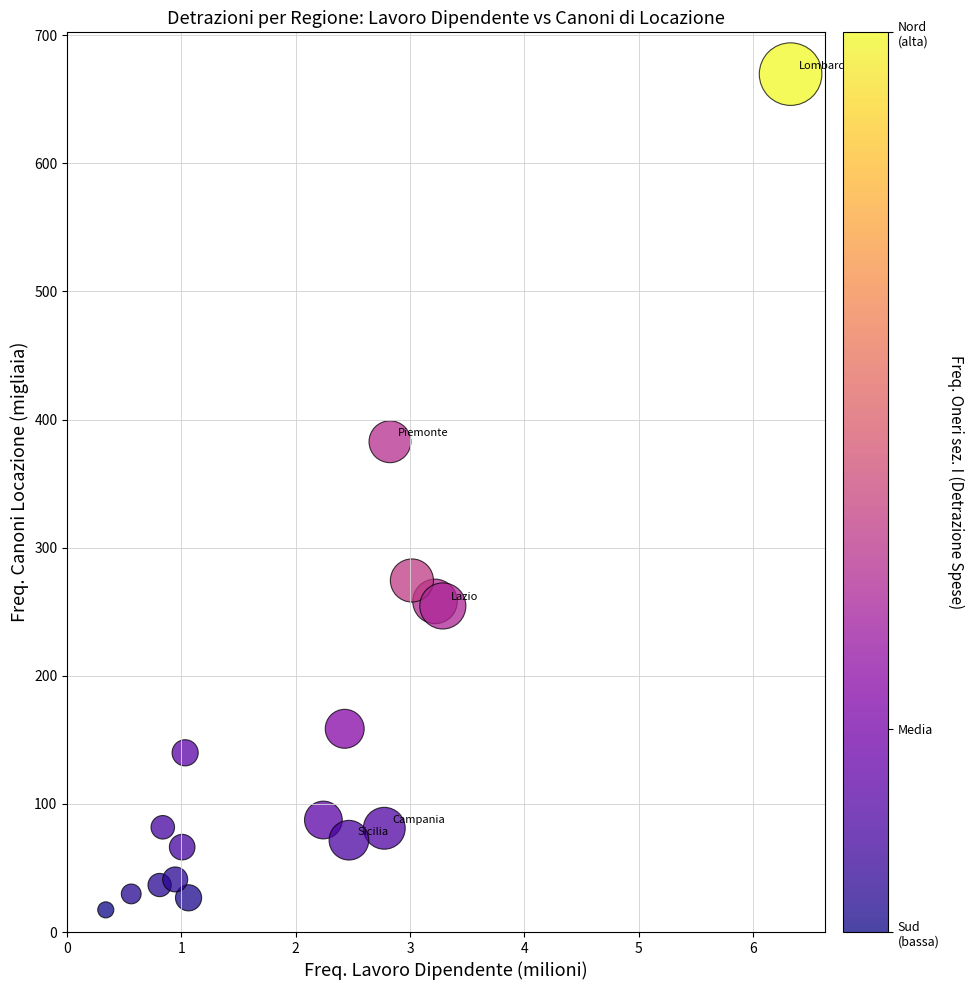

What Y value in the scatter plot is closest to 343?

382.7